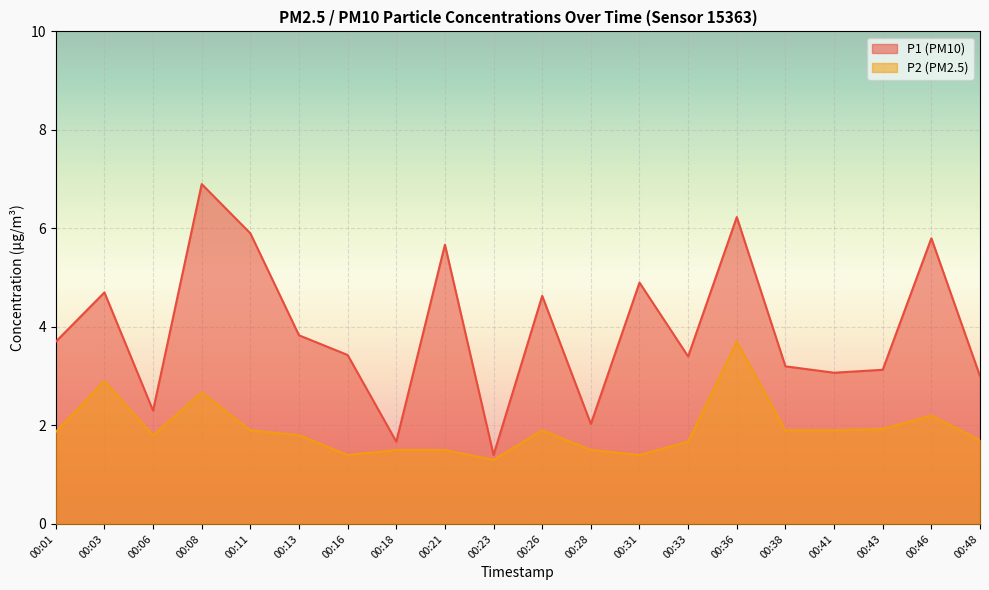

What is the maximum value for P2?

3.7